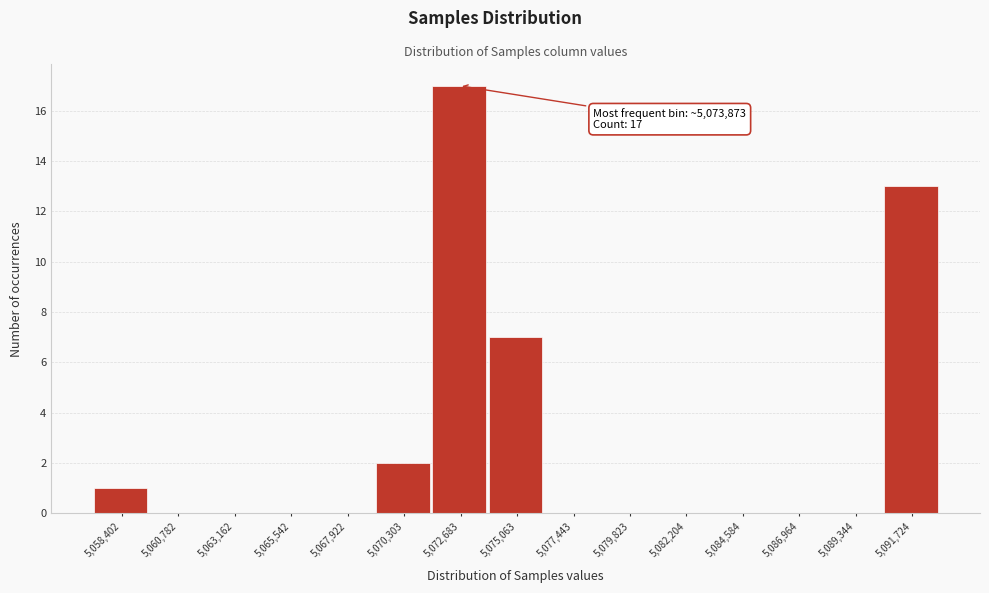

Reading left to right, transcribe all the data shown in this chart.

5,058,402=1	5,060,782=0	5,063,162=0	5,065,542=0	5,067,922=0	5,070,303=2	5,072,683=17	5,075,063=7	5,077,443=0	5,079,823=0	5,082,204=0	5,084,584=0	5,086,964=0	5,089,344=0	5,091,724=13